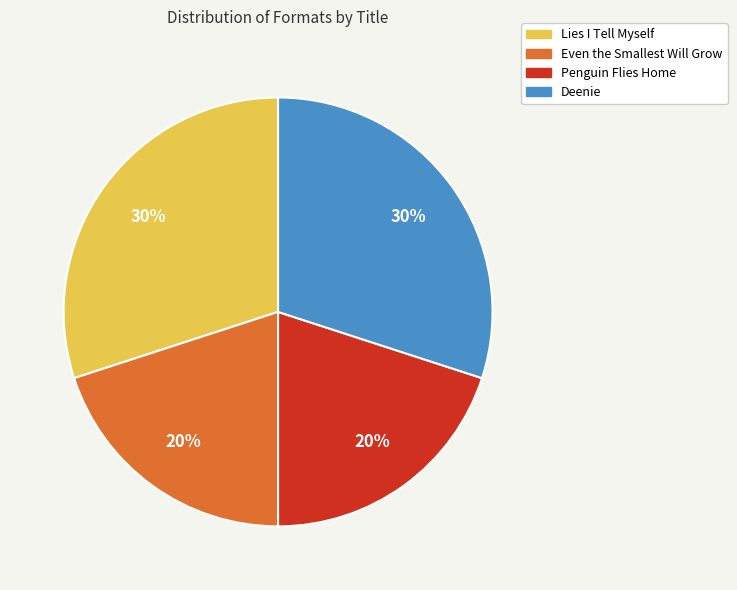

Does Even the Smallest Will Grow account for over 50% of the chart?

No